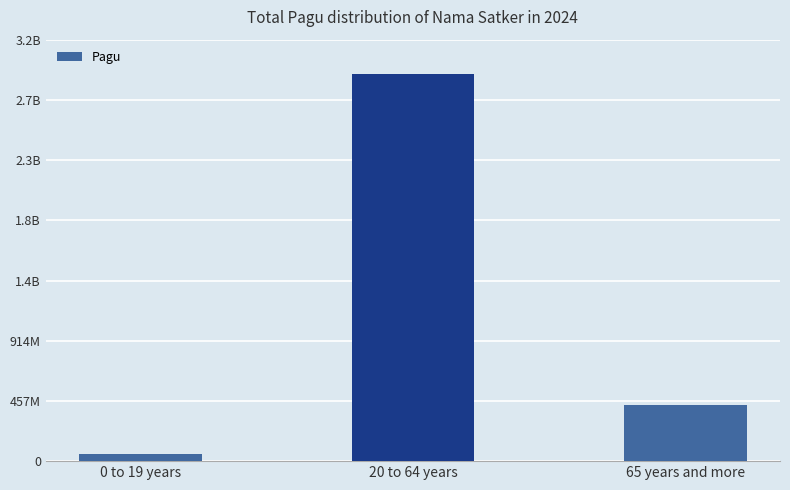

True or false: the data shows 425688830 at 65 years and more.

True